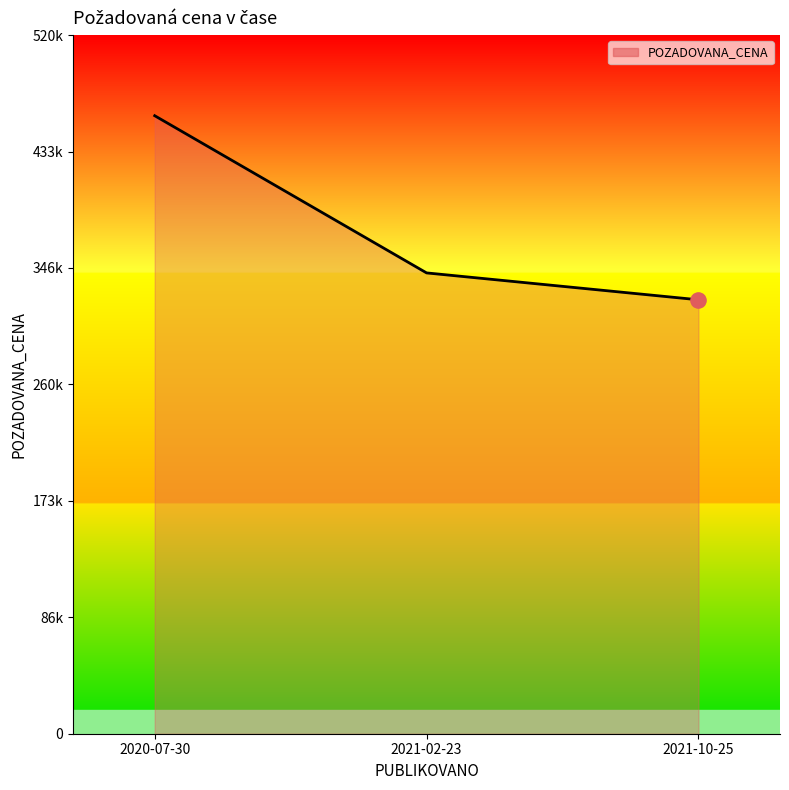

What is the change in value from 2020-07-30 to 2021-10-25?

-137000